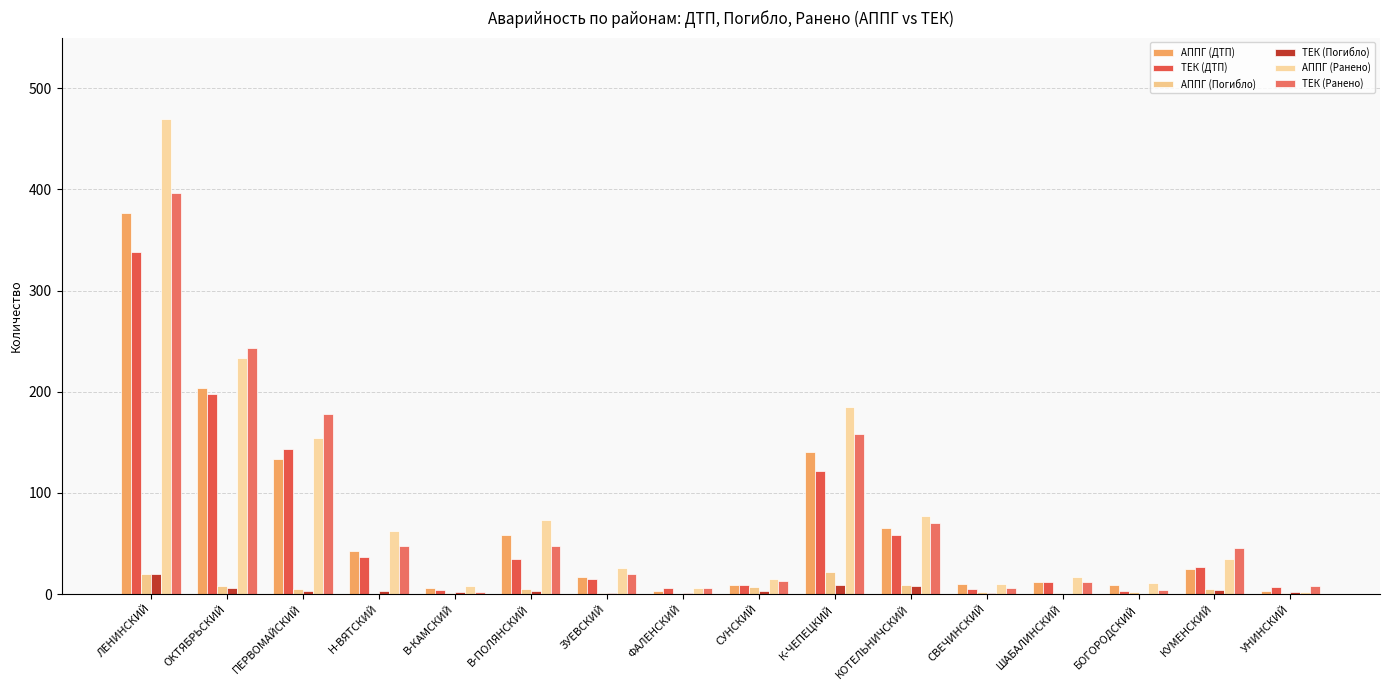

At Н-ВЯТСКИЙ, list the series in order from largest to smallest.

АППГ (Ранено), ТЕК (Ранено), АППГ (ДТП), ТЕК (ДТП), ТЕК (Погибло), АППГ (Погибло)